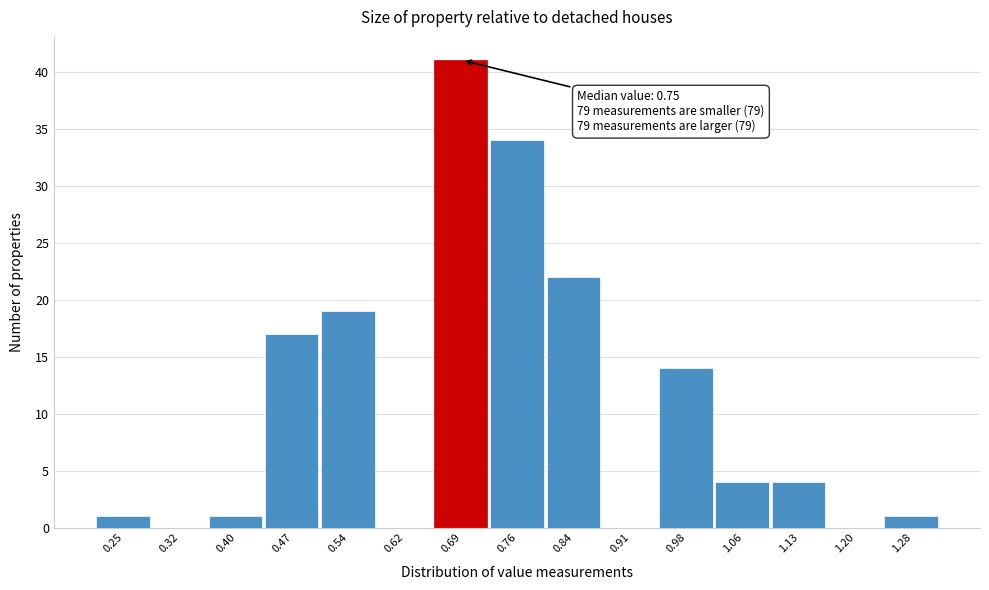

Reading right to left, transcribe all the data shown in this chart.

1.28=1	1.20=0	1.13=4	1.06=4	0.98=14	0.91=0	0.84=22	0.76=34	0.69=41	0.62=0	0.54=19	0.47=17	0.40=1	0.32=0	0.25=1